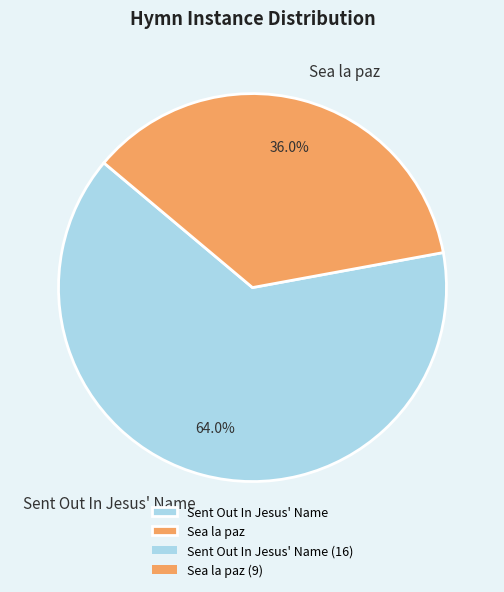

How many slices are in this pie chart?

2